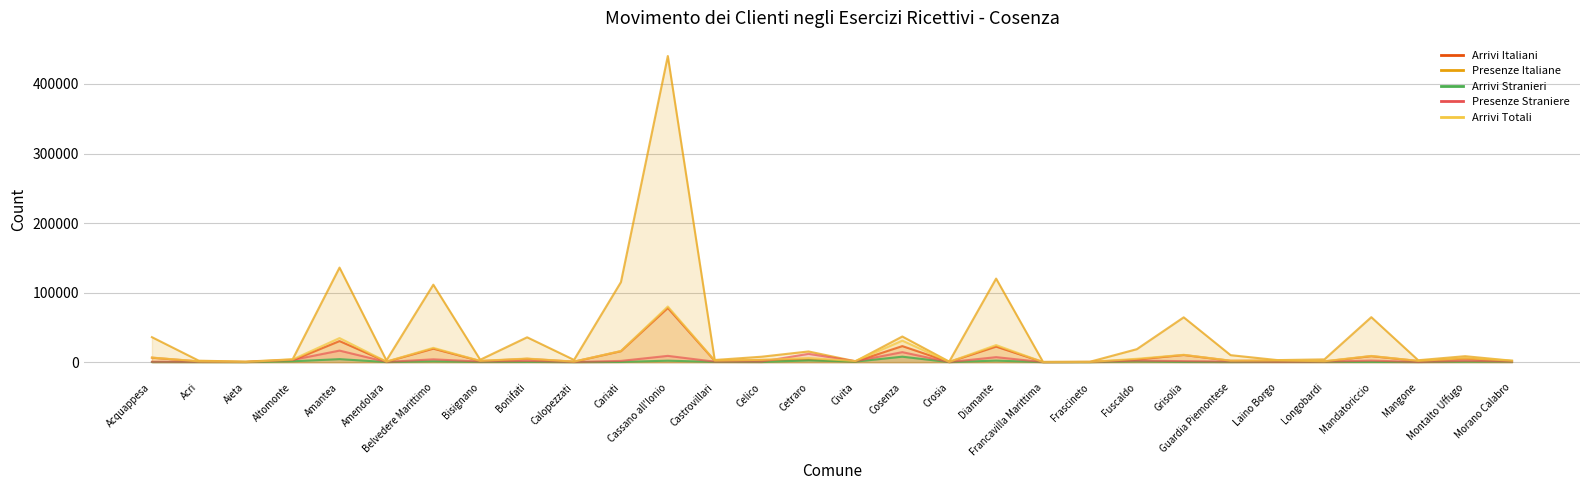

Reading left to right, list all the values displayed in this chart.

Arrivi Italiani: Acquappesa=6422	Acri=1025	Aieta=313	Altomonte=2604	Amantea=30310	Amendolara=621	Belvedere Marittimo=19386	Bisignano=1598	Bonifati=4839	Calopezzati=717	Cariati=15771	Cassano all'Ionio=77901	Castrovillari=1907	Celico=3146	Cetraro=3415	Civita=864	Cosenza=23077	Crosia=310	Diamante=22326	Francavilla Marittima=147	Frascineto=300	Fuscaldo=3787	Grisolia=10290	Guardia Piemontese=1980	Laino Borgo=2126	Longobardi=1039	Mandatoriccio=8665	Mangone=1667	Montalto Uffugo=5120	Morano Calabro=1472
Presenze Italiane: Acquappesa=35932	Acri=2118	Aieta=745	Altomonte=4128	Amantea=135992	Amendolara=2543	Belvedere Marittimo=111399	Bisignano=3478	Bonifati=35745	Calopezzati=3256	Cariati=115072	Cassano all'Ionio=440267	Castrovillari=3108	Celico=7830	Cetraro=15383	Civita=1279	Cosenza=36884	Crosia=785	Diamante=120174	Francavilla Marittima=420	Frascineto=574	Fuscaldo=18660	Grisolia=64463	Guardia Piemontese=10053	Laino Borgo=2942	Longobardi=4015	Mandatoriccio=64685	Mangone=2770	Montalto Uffugo=8586	Morano Calabro=2086
Arrivi Stranieri: Acquappesa=173	Acri=152	Aieta=75	Altomonte=1233	Amantea=4325	Amendolara=129	Belvedere Marittimo=1185	Bisignano=255	Bonifati=359	Calopezzati=42	Cariati=272	Cassano all'Ionio=2108	Castrovillari=341	Celico=178	Cetraro=2507	Civita=744	Cosenza=7860	Crosia=37	Diamante=2218	Francavilla Marittima=21	Frascineto=41	Fuscaldo=1052	Grisolia=271	Guardia Piemontese=149	Laino Borgo=331	Longobardi=312	Mandatoriccio=288	Mangone=147	Montalto Uffugo=619	Morano Calabro=689
Presenze Straniere: Acquappesa=511	Acri=447	Aieta=174	Altomonte=3262	Amantea=16617	Amendolara=298	Belvedere Marittimo=4057	Bisignano=833	Bonifati=1736	Calopezzati=198	Cariati=1779	Cassano all'Ionio=9035	Castrovillari=674	Celico=774	Cetraro=11953	Civita=1346	Cosenza=14392	Crosia=90	Diamante=7194	Francavilla Marittima=71	Frascineto=203	Fuscaldo=2208	Grisolia=1437	Guardia Piemontese=788	Laino Borgo=378	Longobardi=680	Mandatoriccio=2252	Mangone=218	Montalto Uffugo=1929	Morano Calabro=955
Arrivi Totali: Acquappesa=6595	Acri=1177	Aieta=388	Altomonte=3837	Amantea=34635	Amendolara=750	Belvedere Marittimo=20571	Bisignano=1853	Bonifati=5198	Calopezzati=759	Cariati=16043	Cassano all'Ionio=80009	Castrovillari=2248	Celico=3324	Cetraro=5922	Civita=1608	Cosenza=30937	Crosia=347	Diamante=24544	Francavilla Marittima=168	Frascineto=341	Fuscaldo=4839	Grisolia=10561	Guardia Piemontese=2129	Laino Borgo=2457	Longobardi=1351	Mandatoriccio=8953	Mangone=1814	Montalto Uffugo=5739	Morano Calabro=2161